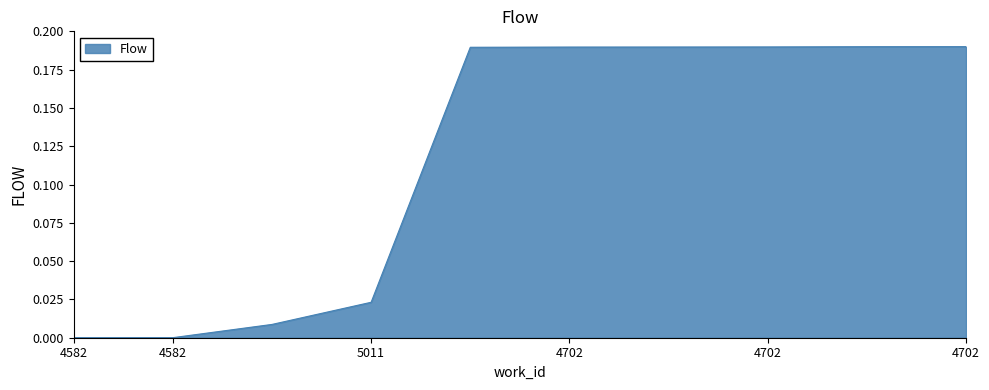

How many lines are shown in the chart?

1